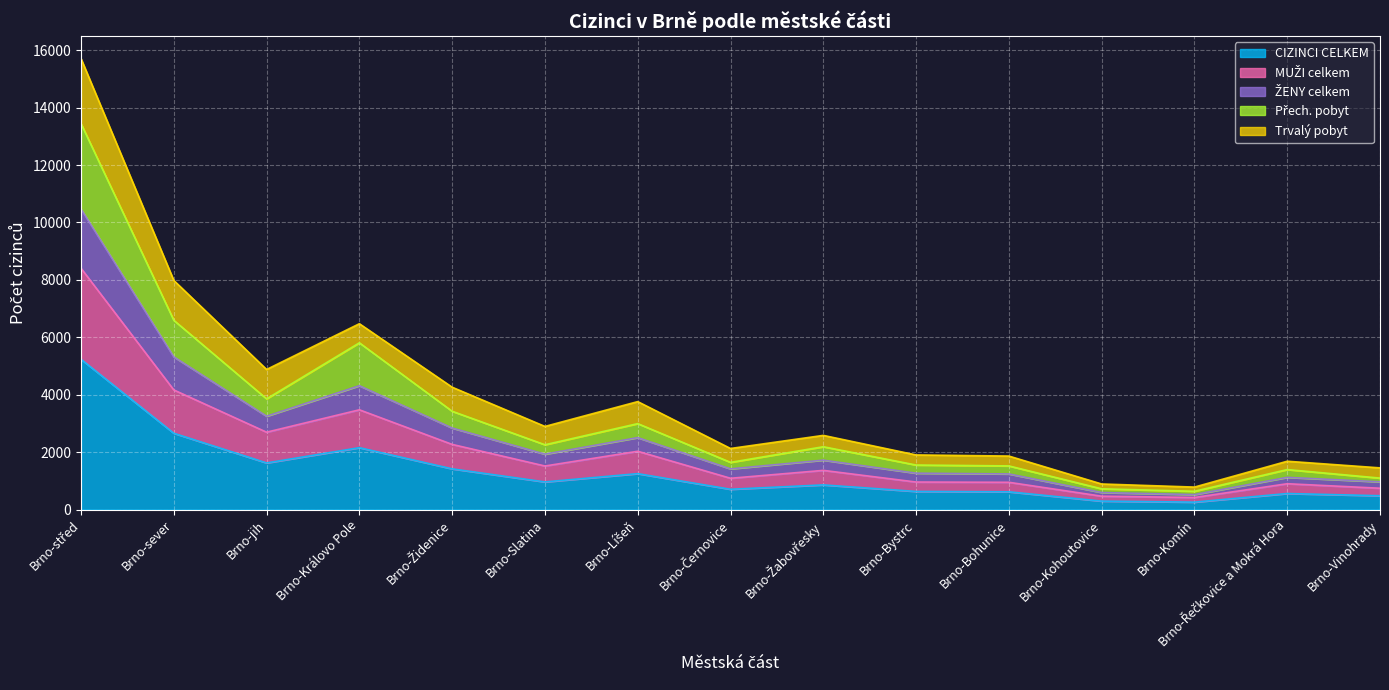

True or false: CIZINCI CELKEM has a value of 966 at Brno-Slatina.

True